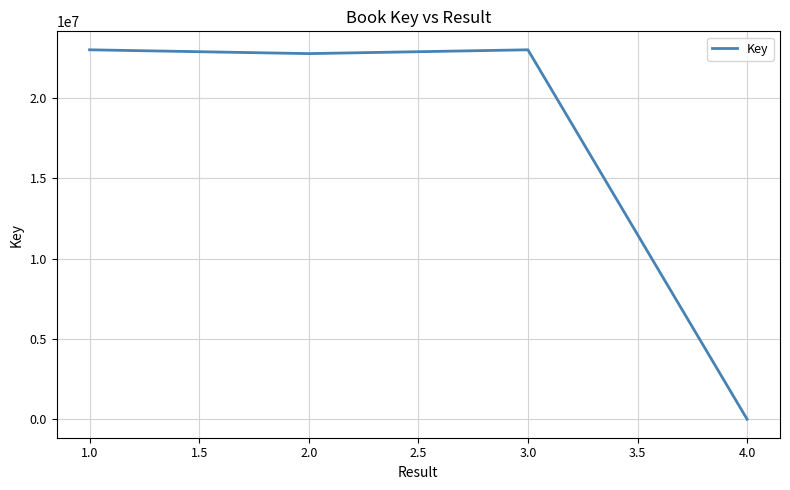

Where is the first local minimum?

2.0